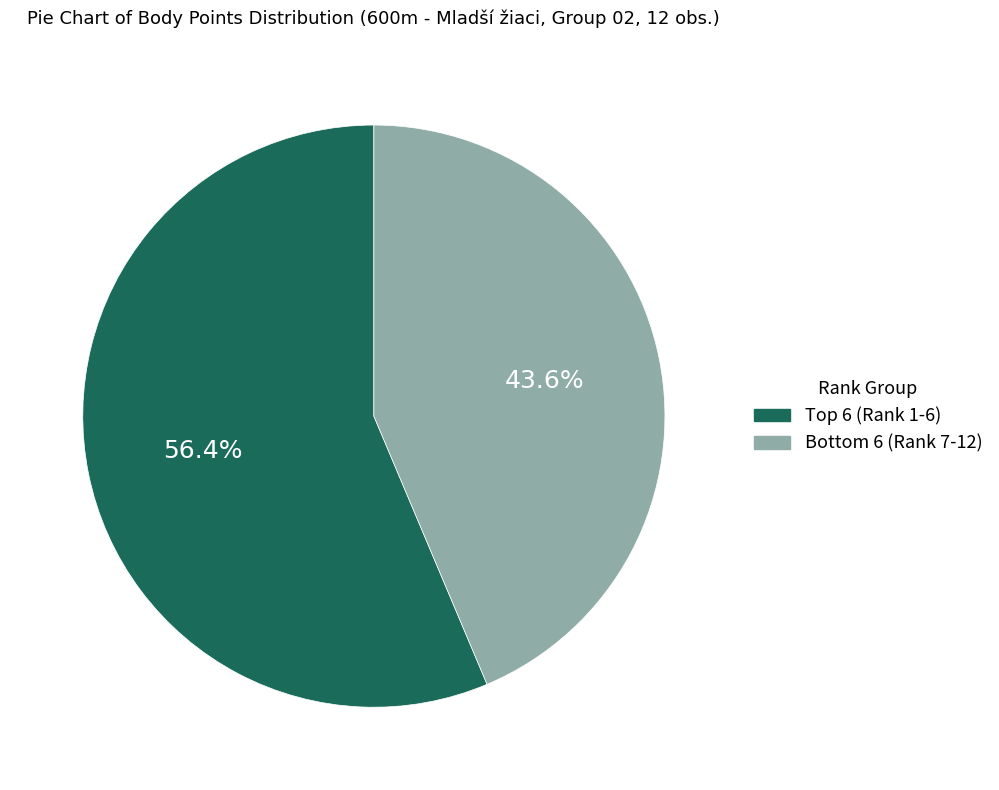

Does any single category account for the majority?

Yes